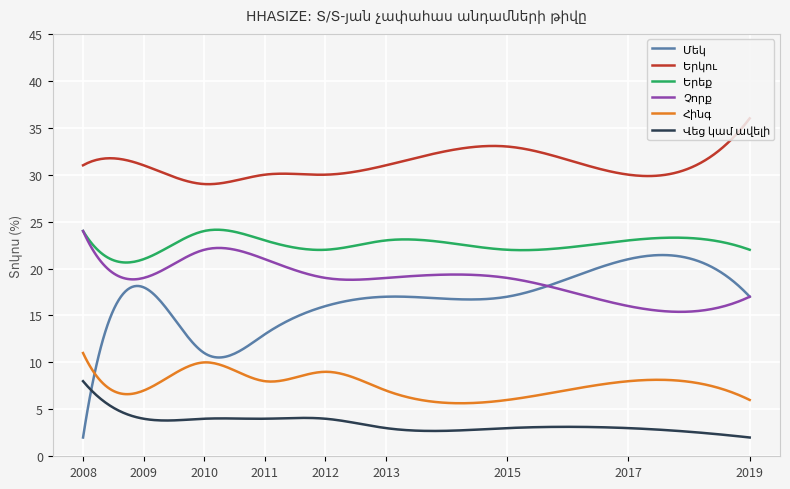

What is the maximum value shown in the chart?

36.0